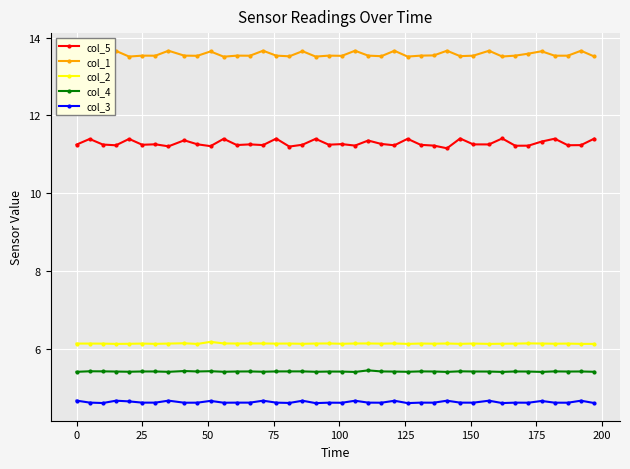

At how many categories does at least one series exceed 9?

40